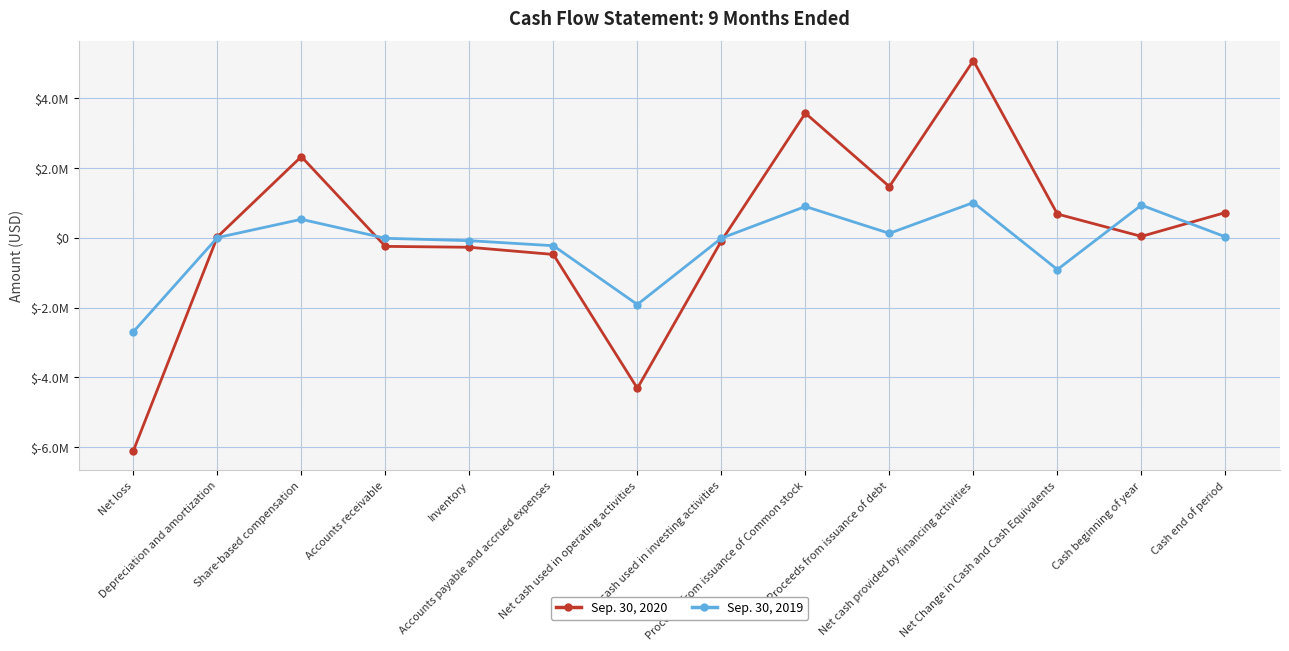

At which label does Sep. 30, 2020 first exceed 42639?

Share-based compensation